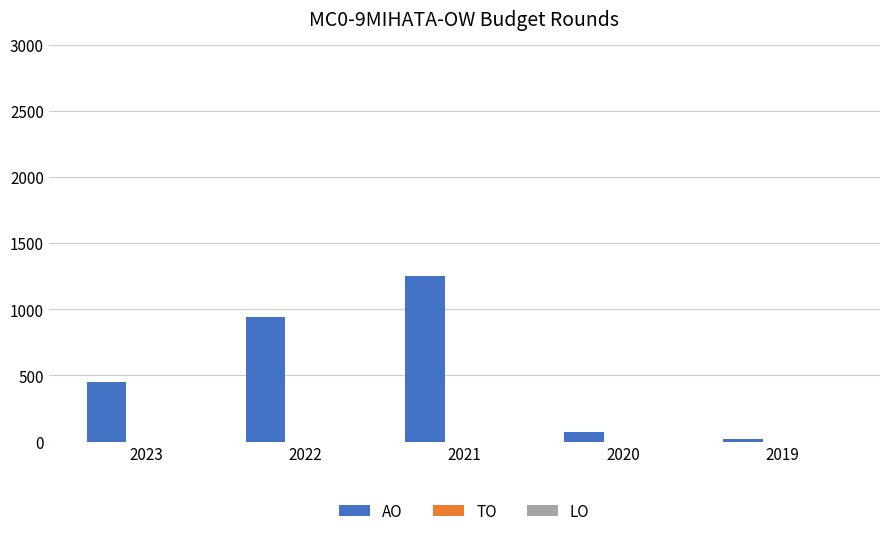

Where is the data nearest to the value 632?

2023